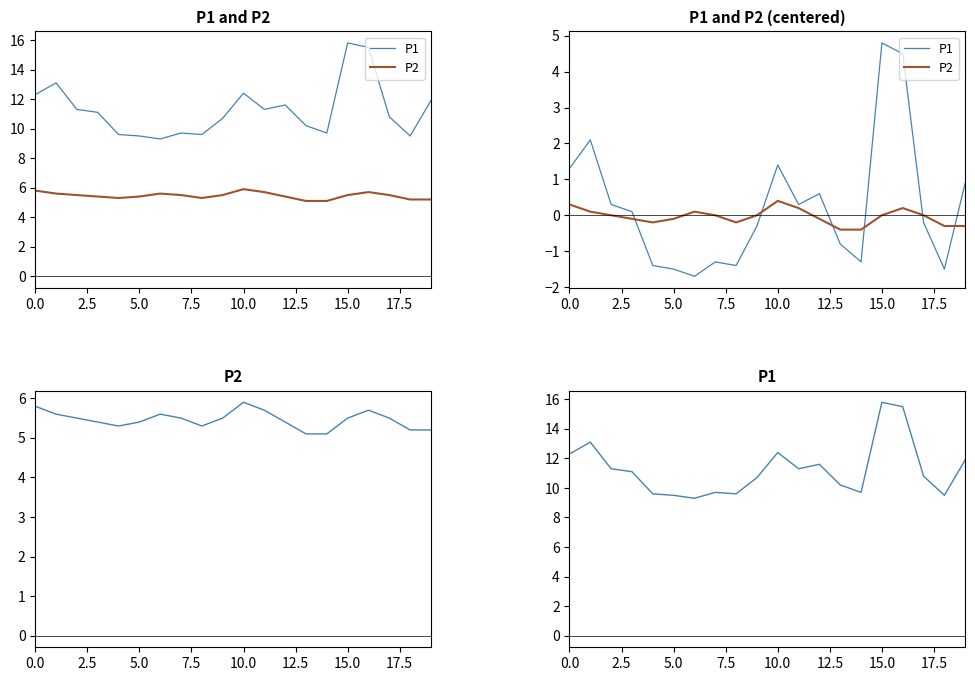

The P1 series shows 18.4 at 2.5. True or false?

False